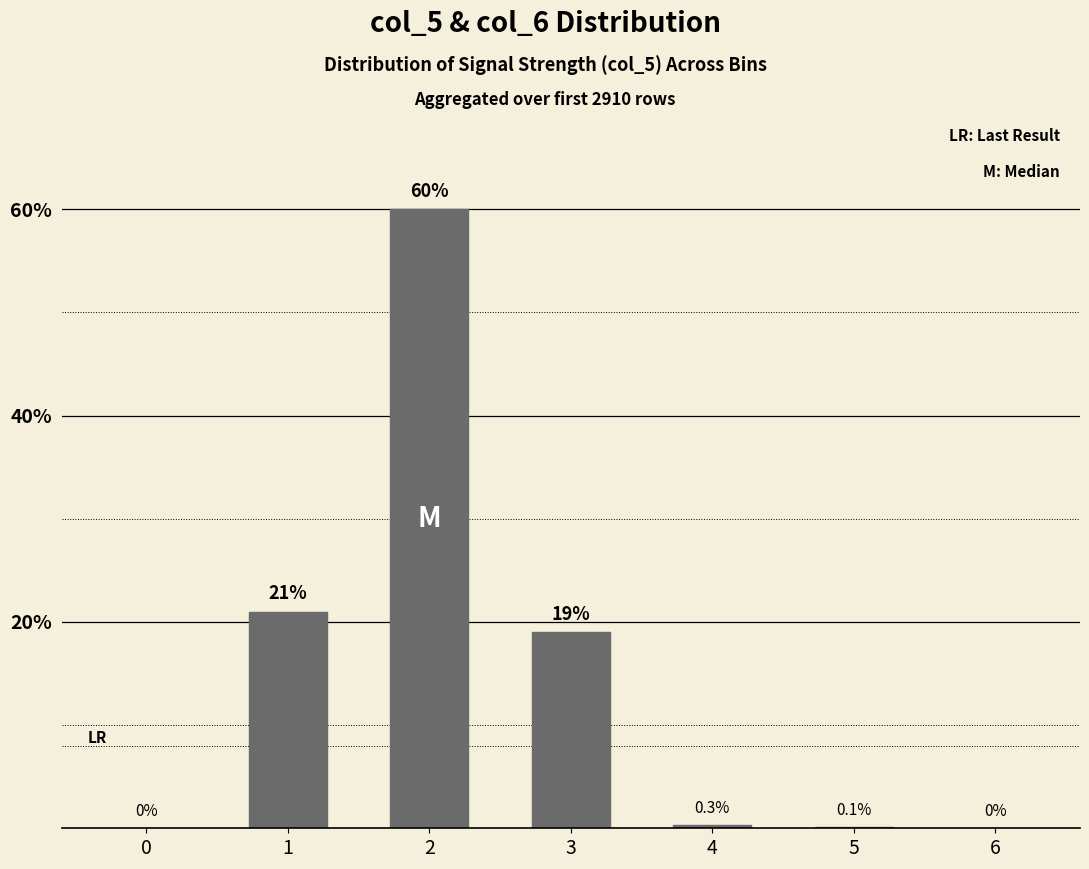

What is the difference between the values at 2 and 1?

39.0